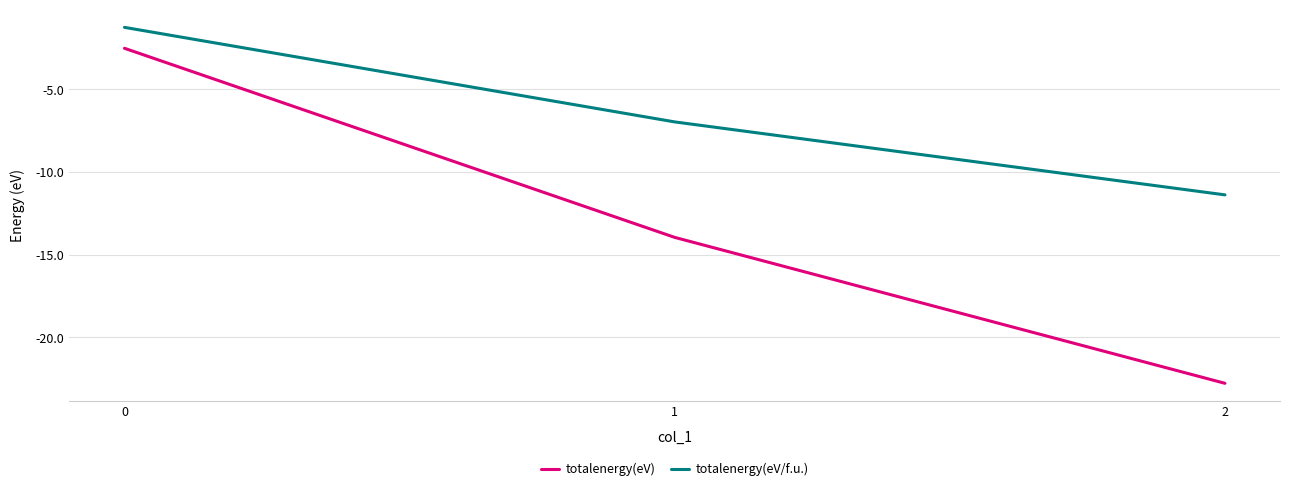

What is the total value across all series at 1?

-20.9